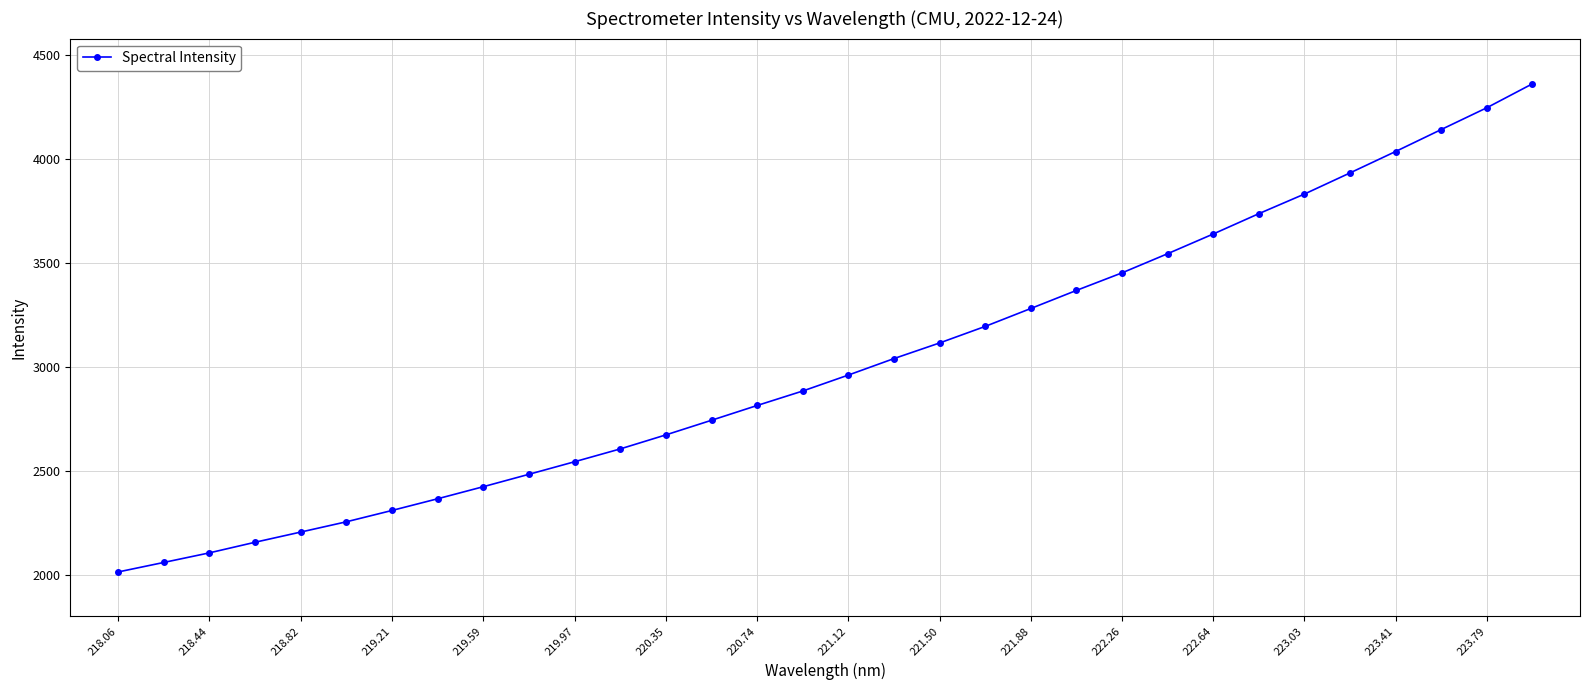

What is the smallest value displayed?

2012.4